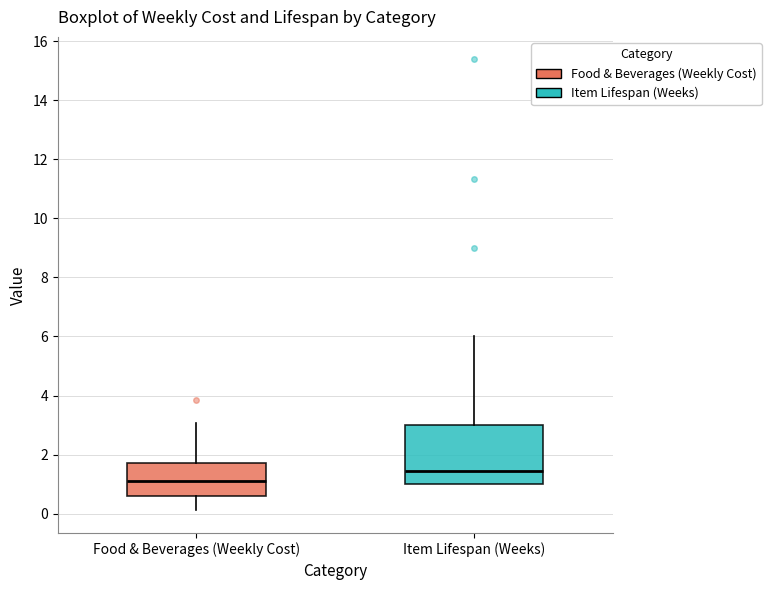

Which box is the tallest, from its lower edge to its upper edge?

Item Lifespan (Weeks)